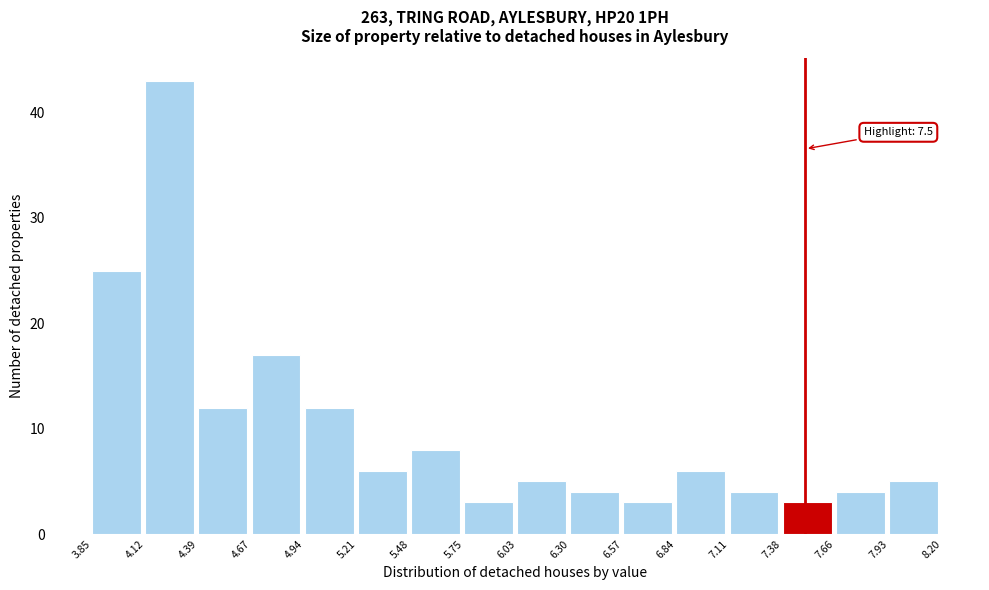

Over which range of the x-axis is the bar tallest?

4.12 to 4.39